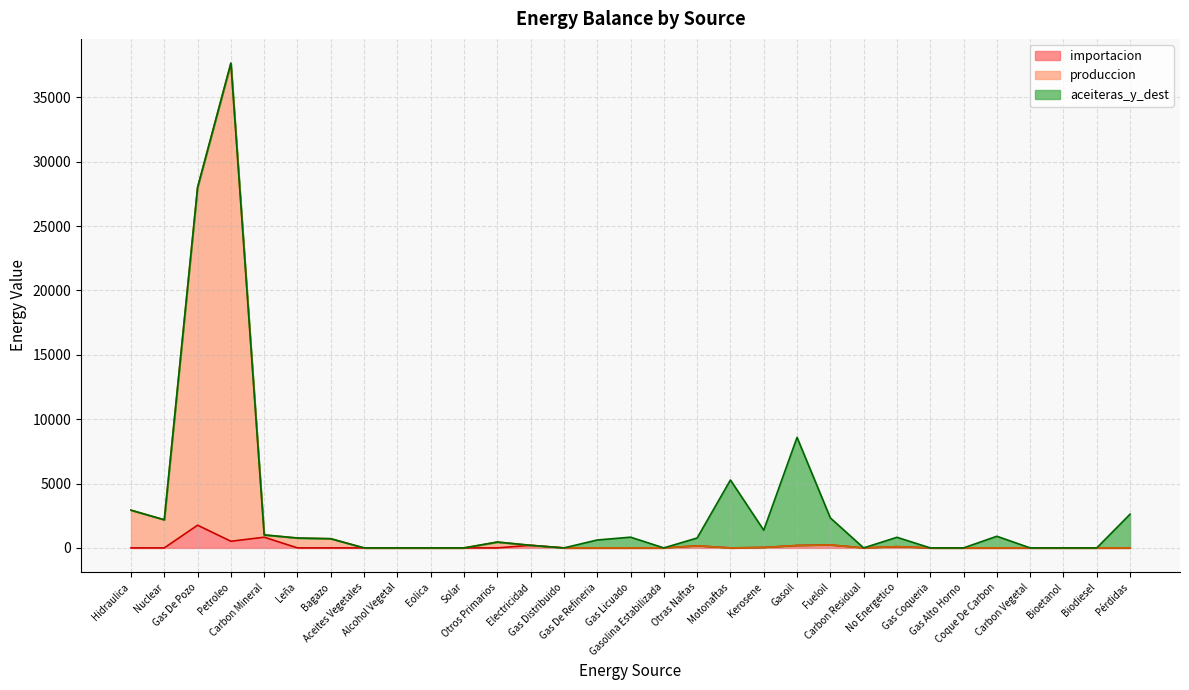

What is the sum of all produccion values?

74644.9